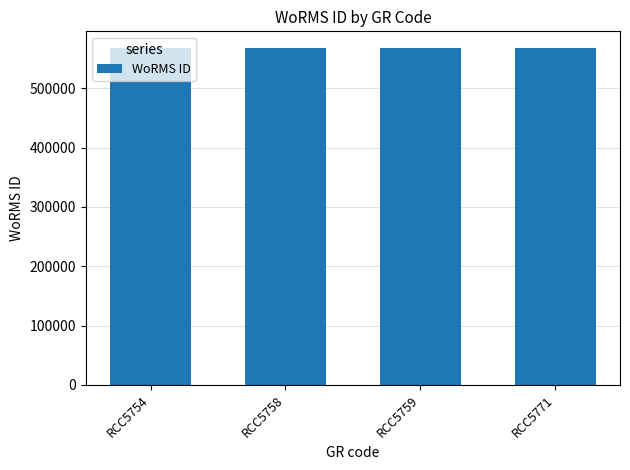

How many data points are less than 567678?

1